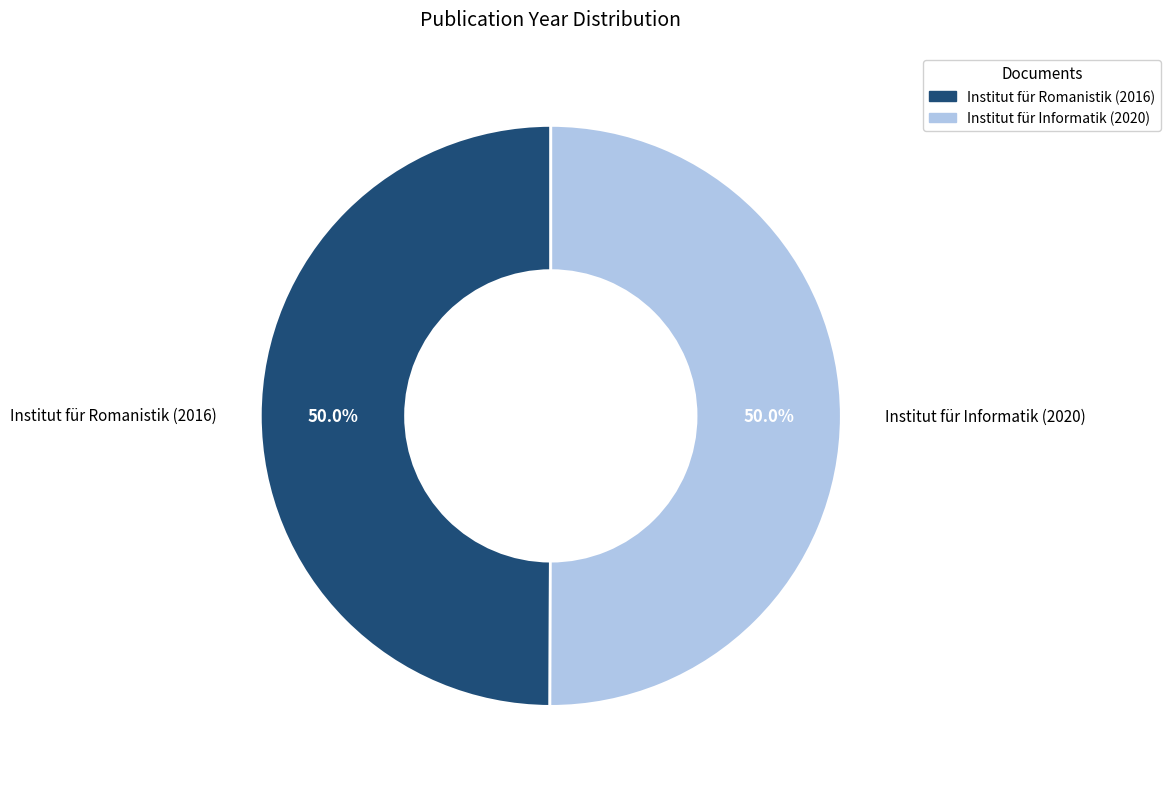

Approximately how many times larger is the value at Institut für Informatik (2020) compared to Institut für Romanistik (2016)?

1.0